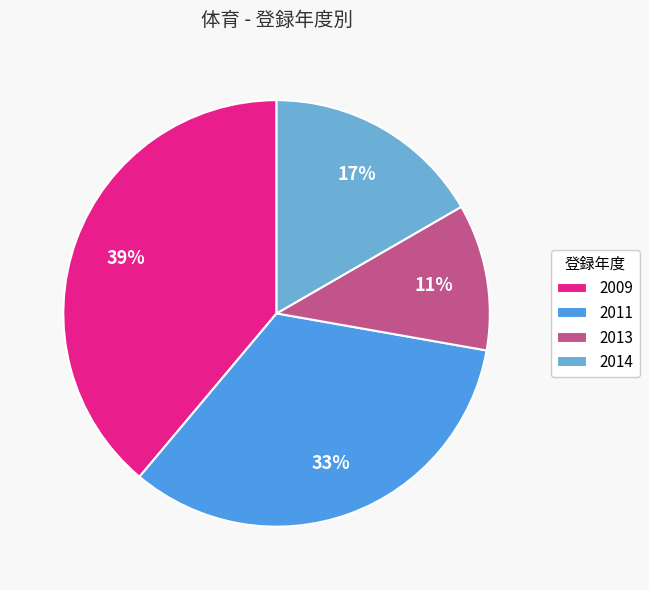

The 2009 slice represents 39% of the pie. True or false?

True